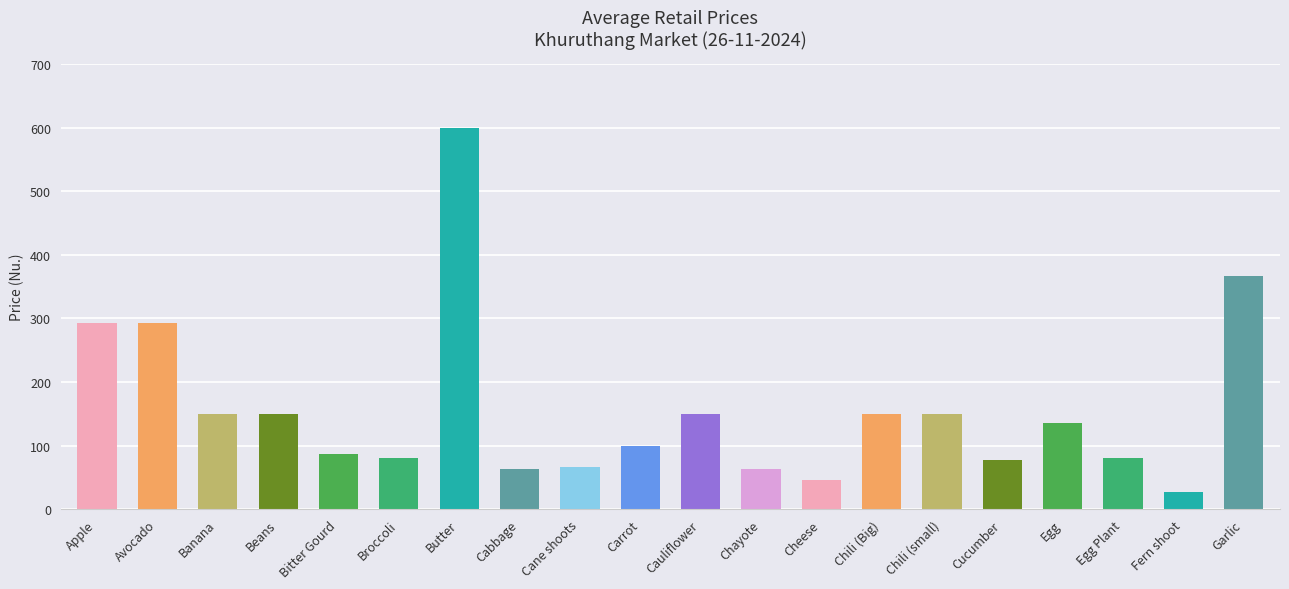

Reading right to left, extract all data points from this chart.

Garlic=366.7	Fern shoot=26.7	Egg Plant=80.0	Egg=135.0	Cucumber=76.7	Chili (small)=150.0	Chili (Big)=150.0	Cheese=46.0	Chayote=63.3	Cauliflower=150.0	Carrot=100.0	Cane shoots=66.7	Cabbage=63.3	Butter=600.0	Broccoli=80.0	Bitter Gourd=86.7	Beans=150.0	Banana=150.0	Avocado=293.3	Apple=293.3